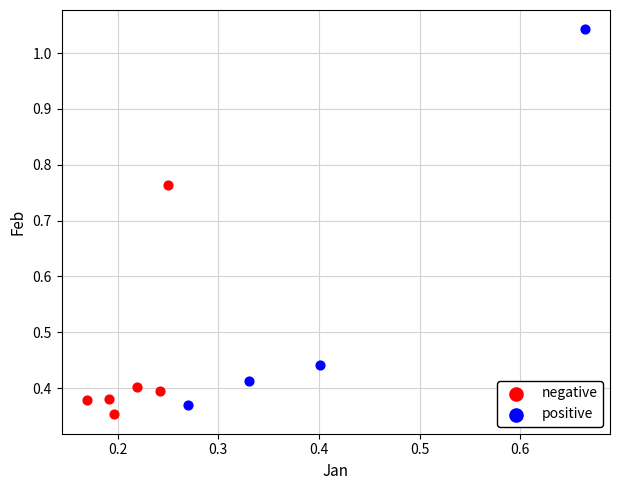

What are all the series names shown in the legend?

negative, positive